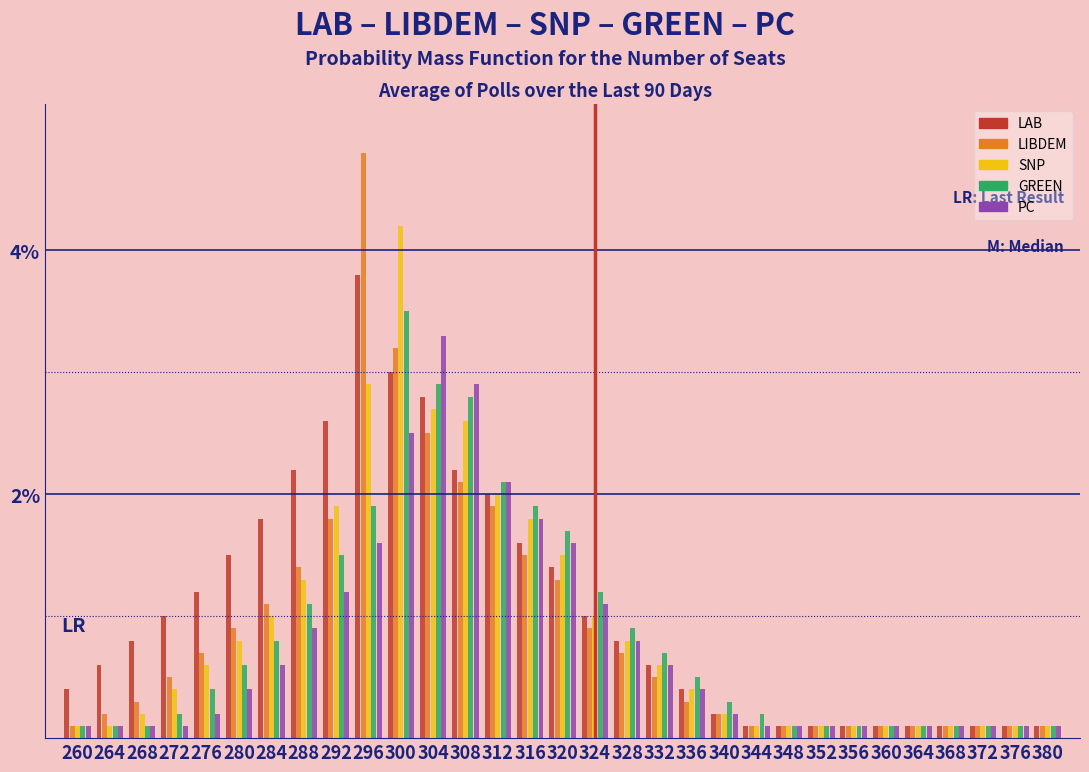

At which label does PC reach its peak?

304